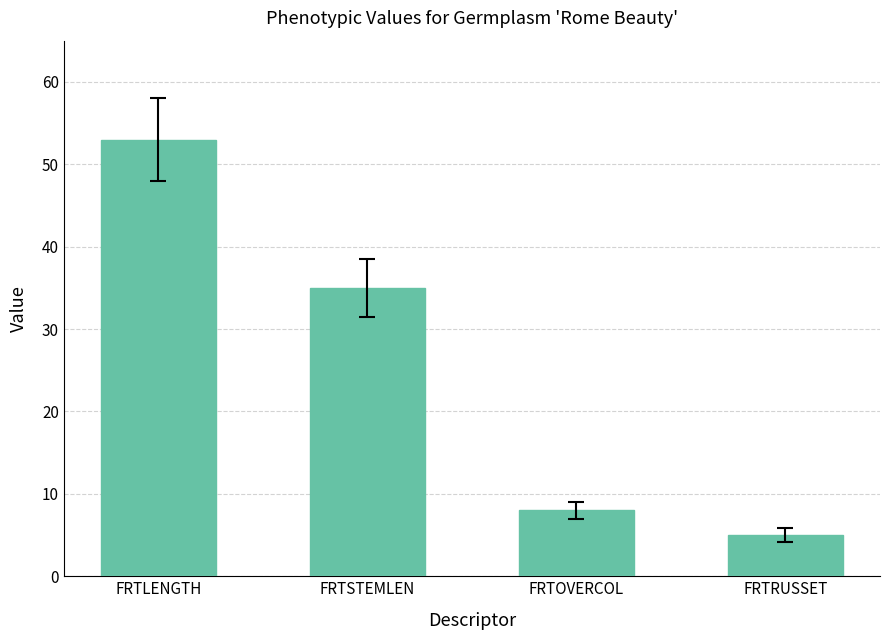

What position from the left is FRTSTEMLEN?

2